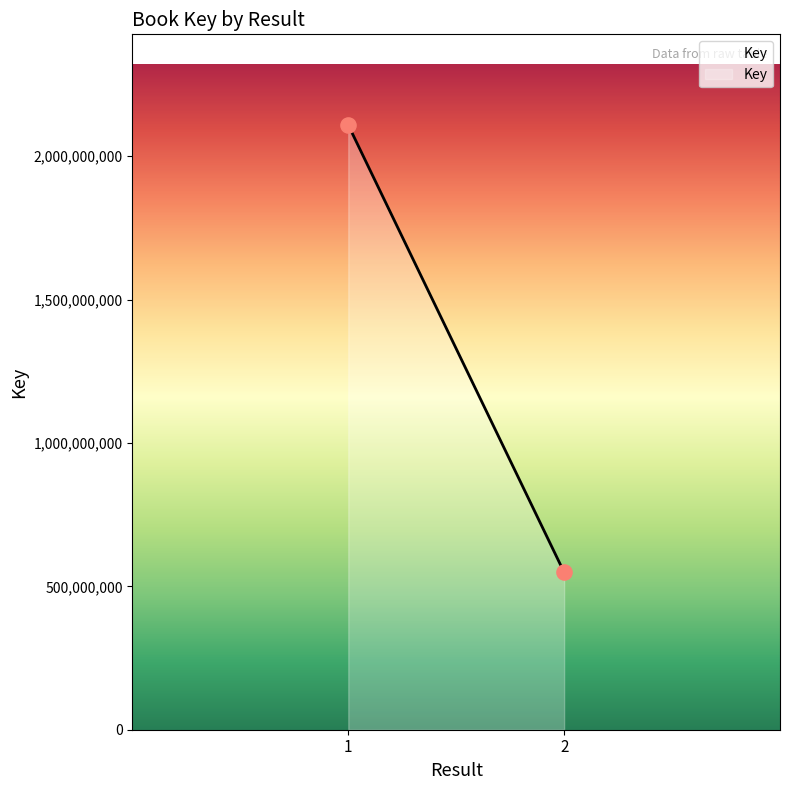

What is the average Y value?

1328673598